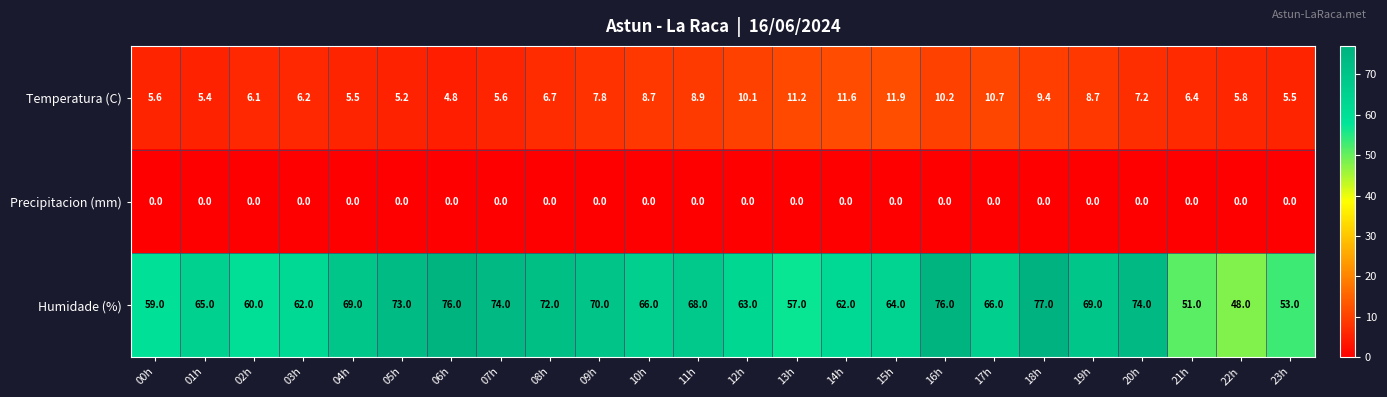

The Humidade (%) series shows 73.0 at 05h. True or false?

True